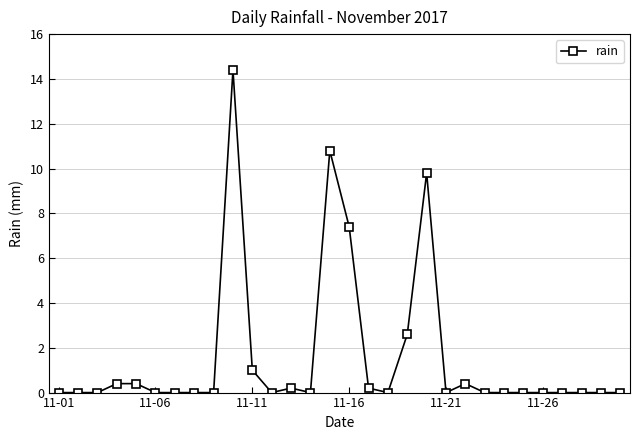

What is the maximum value shown in the chart?

14.4